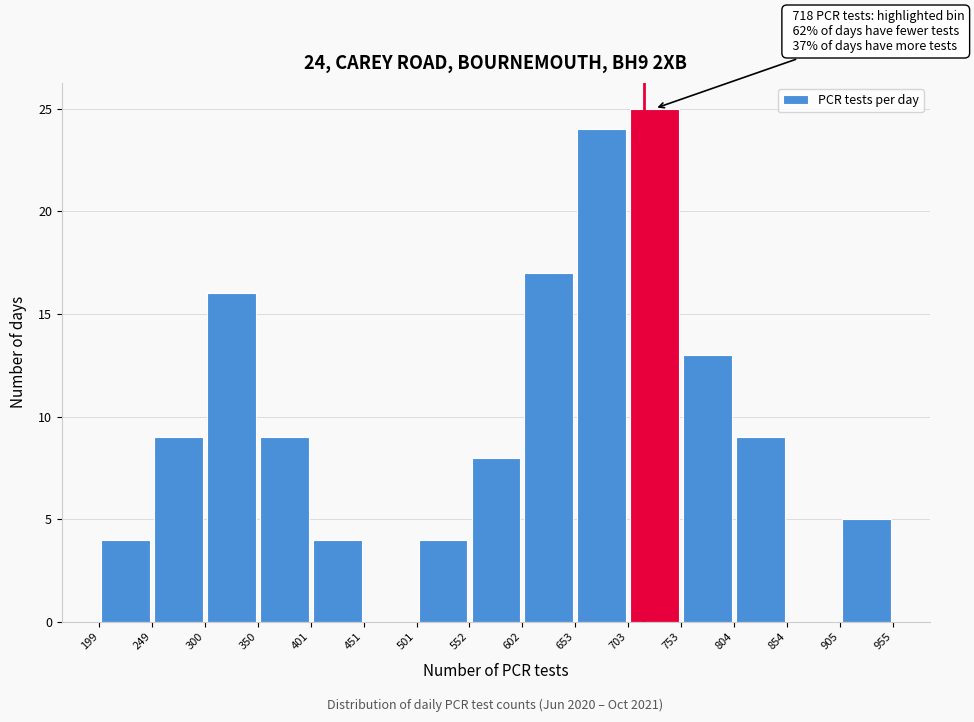

Which range on the x-axis has the tallest bar?

703 to 753